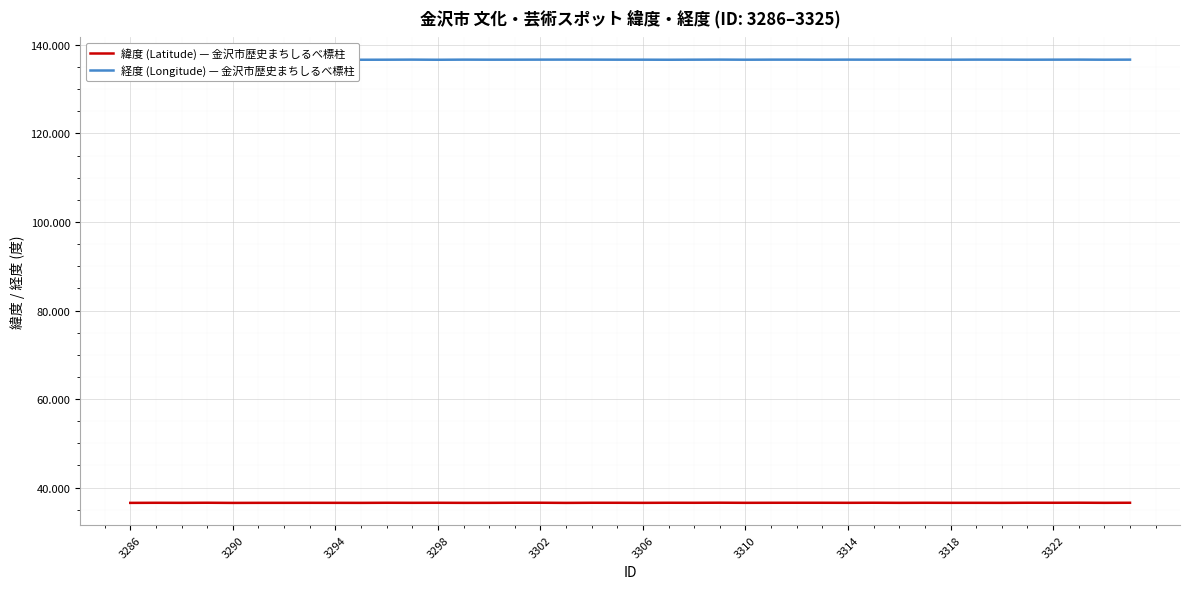

True or false: 緯度 (Latitude) — 金沢市歴史まちしるべ標柱 and 経度 (Longitude) — 金沢市歴史まちしるべ標柱 intersect in this chart.

False